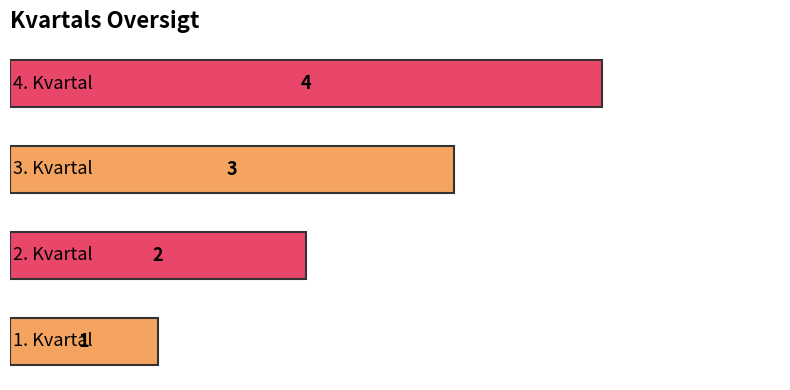

Does the chart contain stacked bars?

No